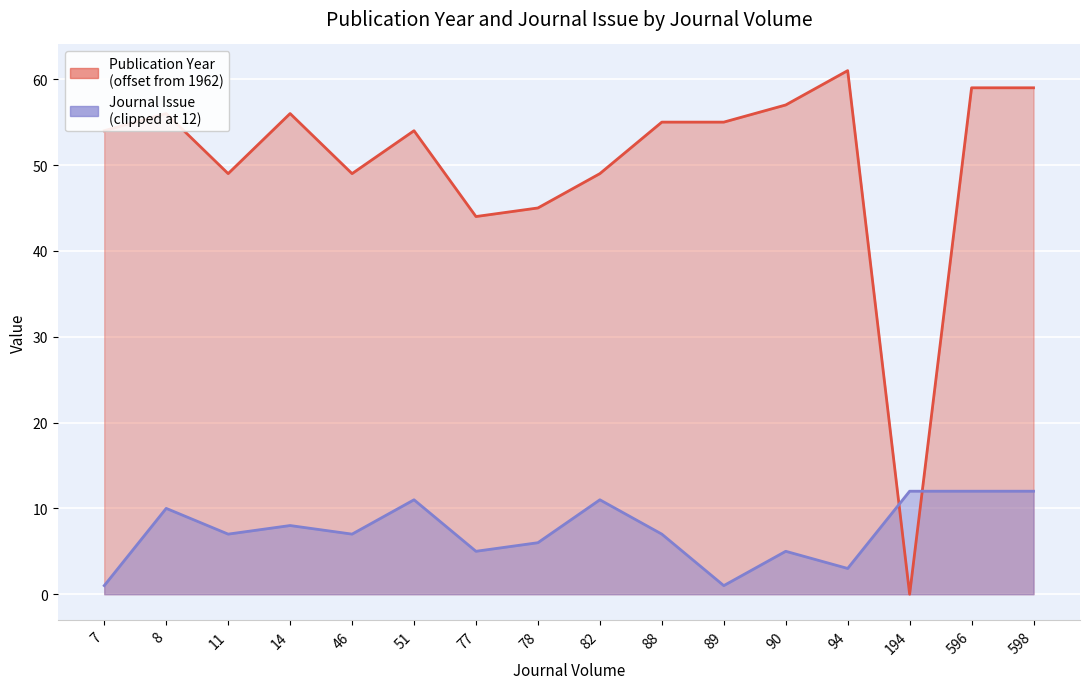

Which category has the lowest value across all series?

194